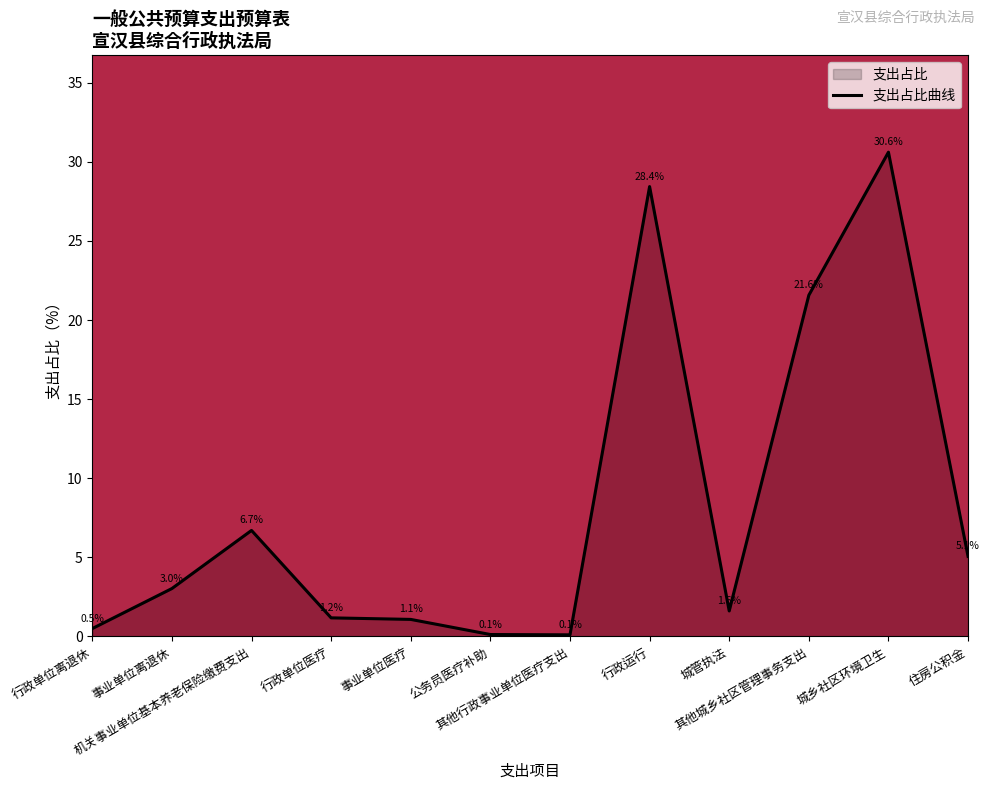

Approximately how many times larger is the value at 行政运行 compared to 城管执法?

17.6